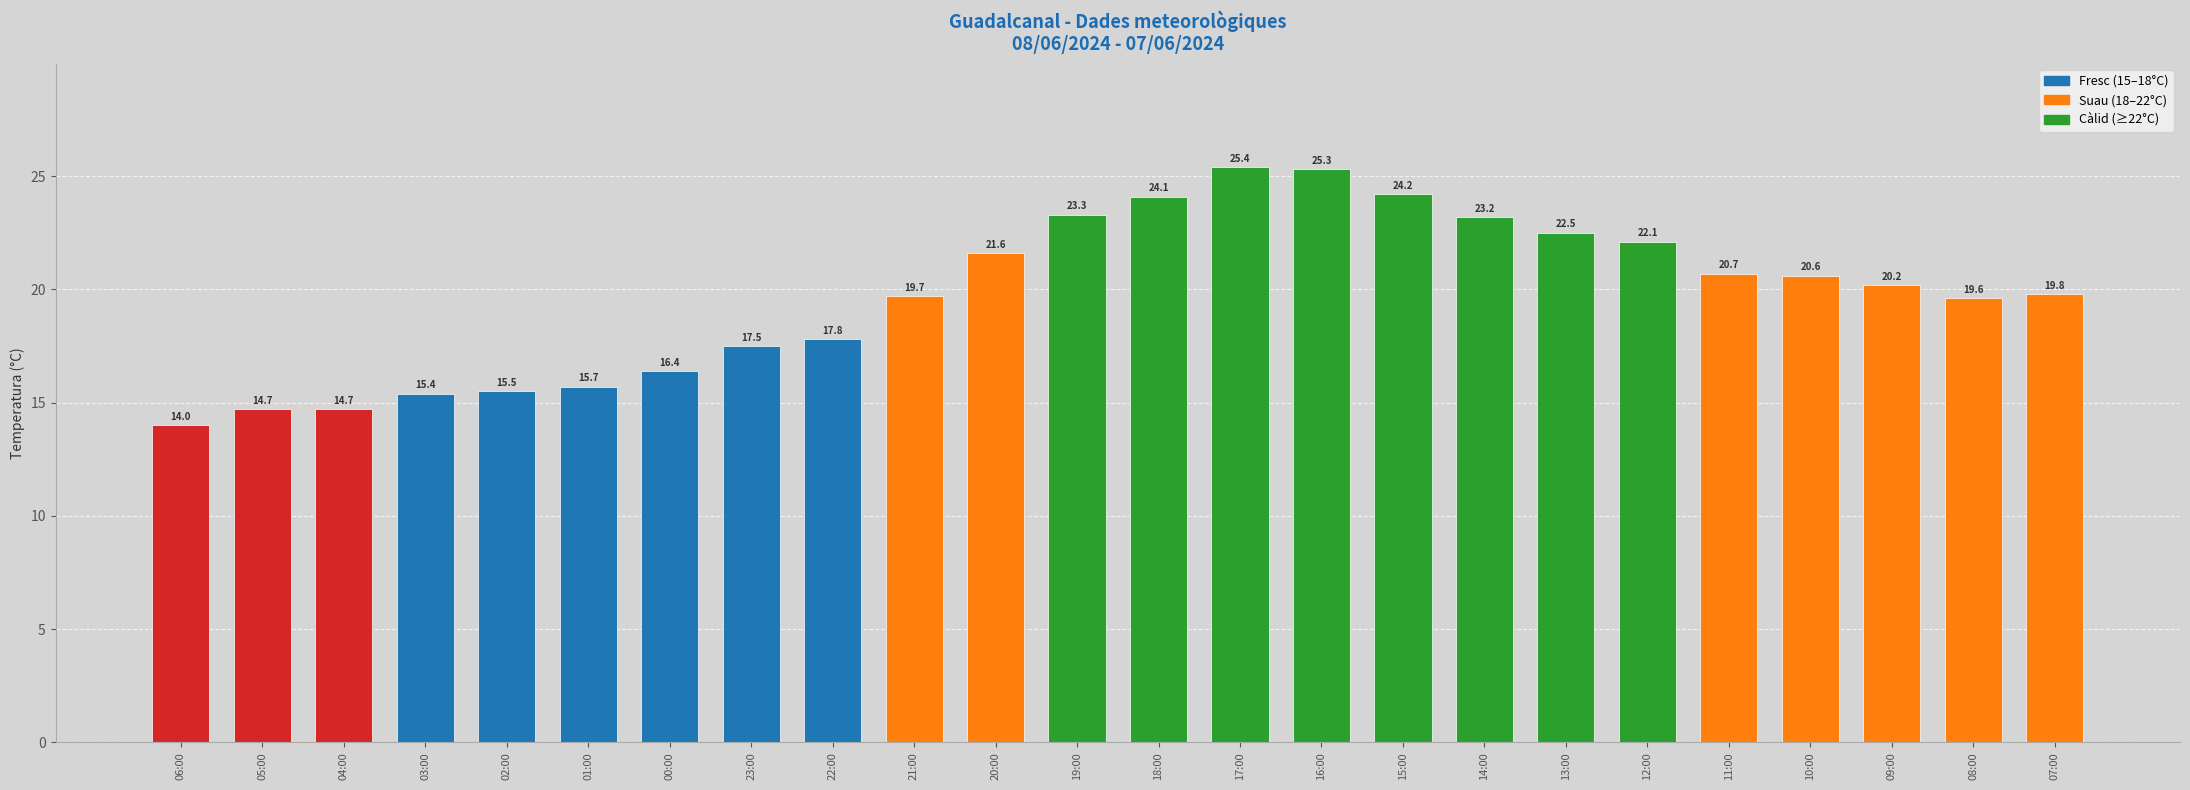

How many bars are there in total?

24